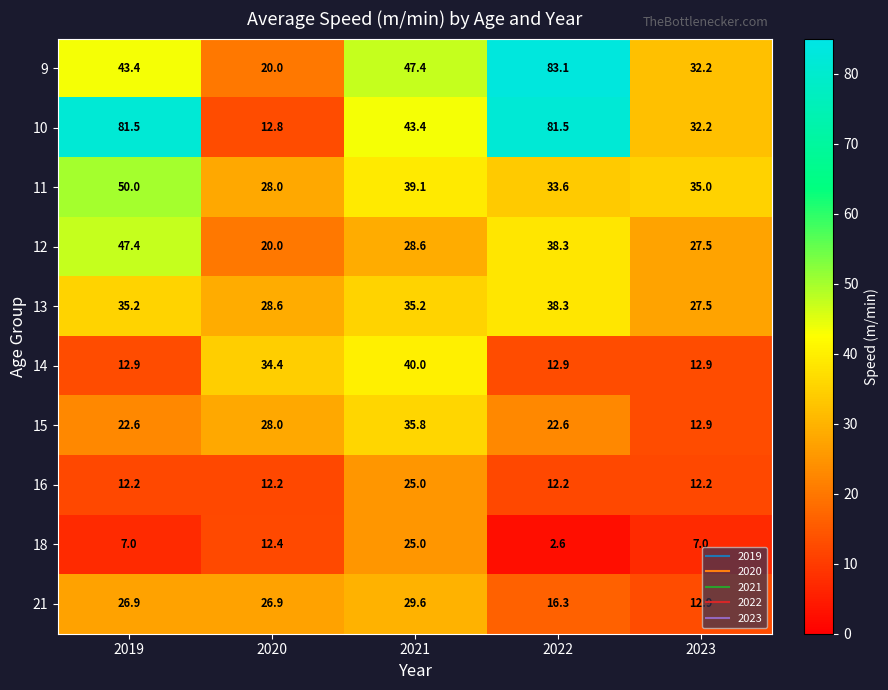

What is the spread (max minus min) of values at 2019?

74.5